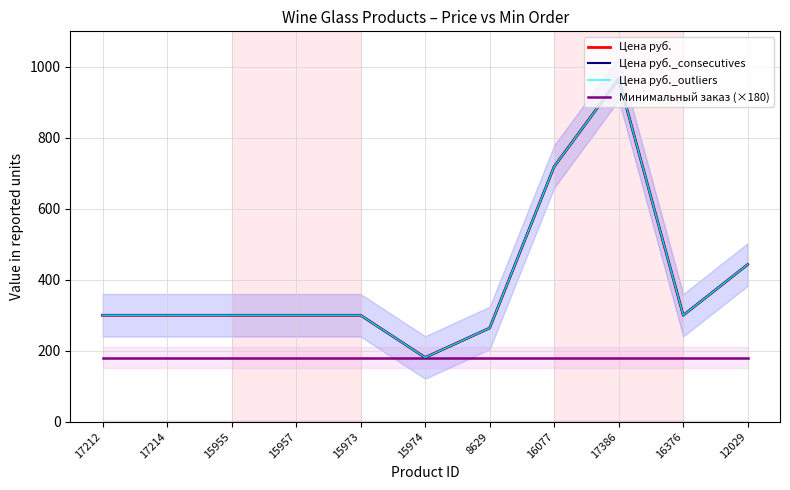

At which label does Цена руб._consecutives first exceed 300?

16077